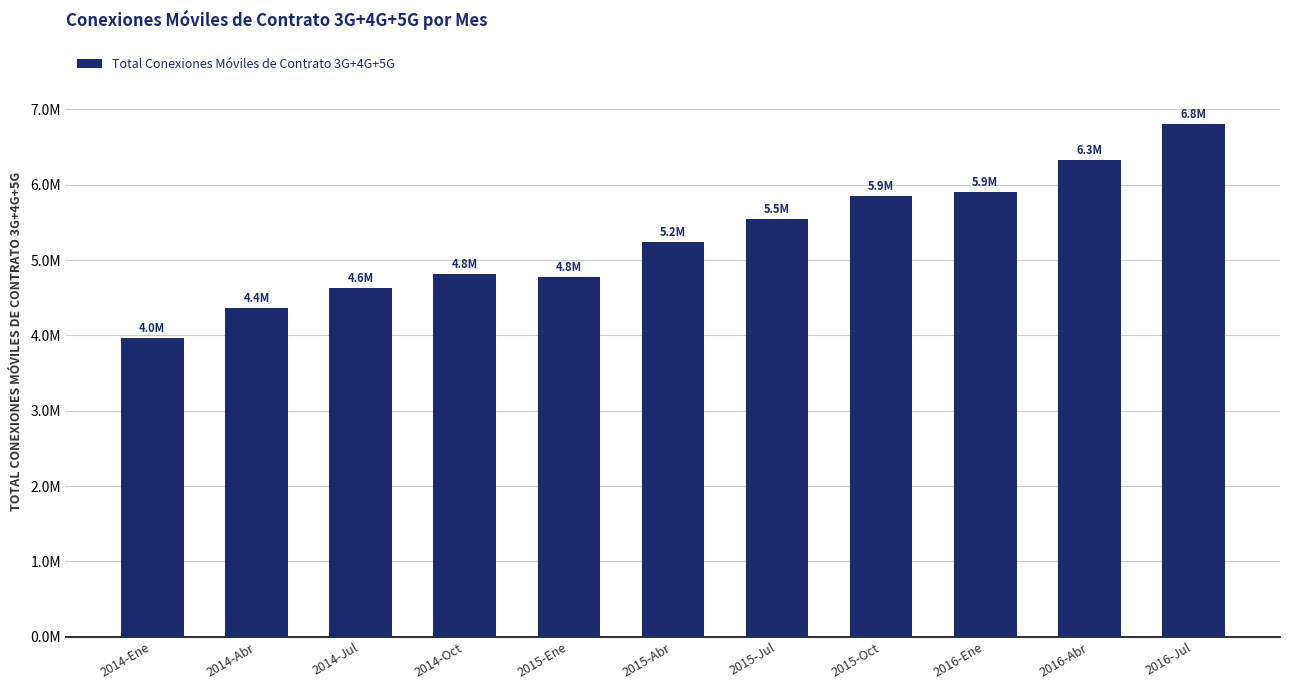

What is the average value?

5292190